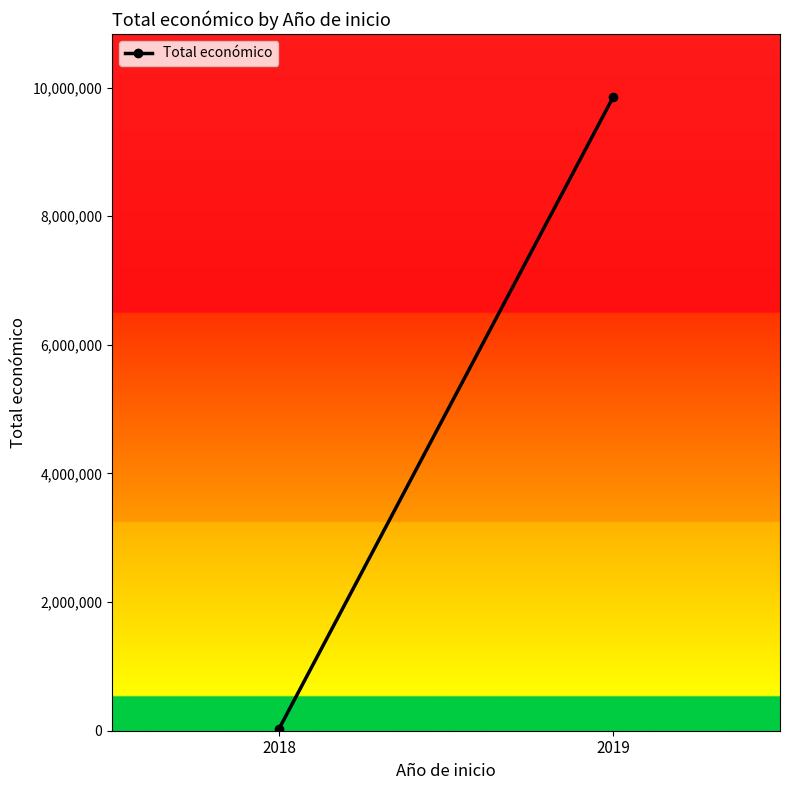

Reading left to right, list all the values displayed in this chart.

29051	9847932